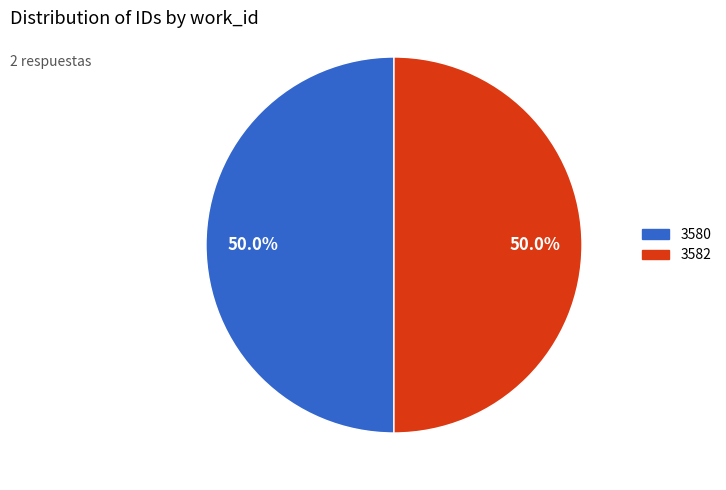

The 3582 slice represents 63% of the pie. True or false?

False